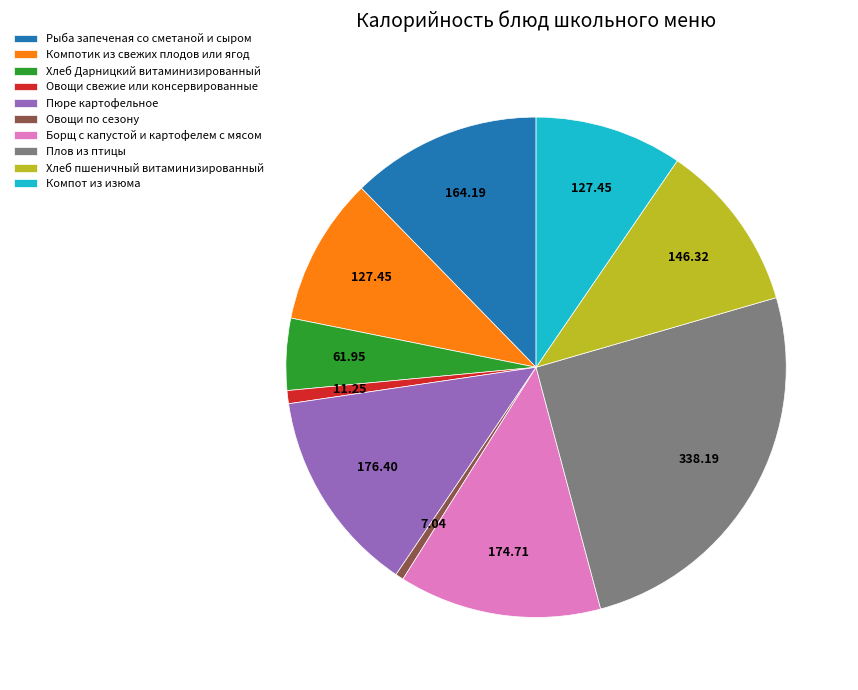

What is the largest slice in the pie chart?

Плов из птицы